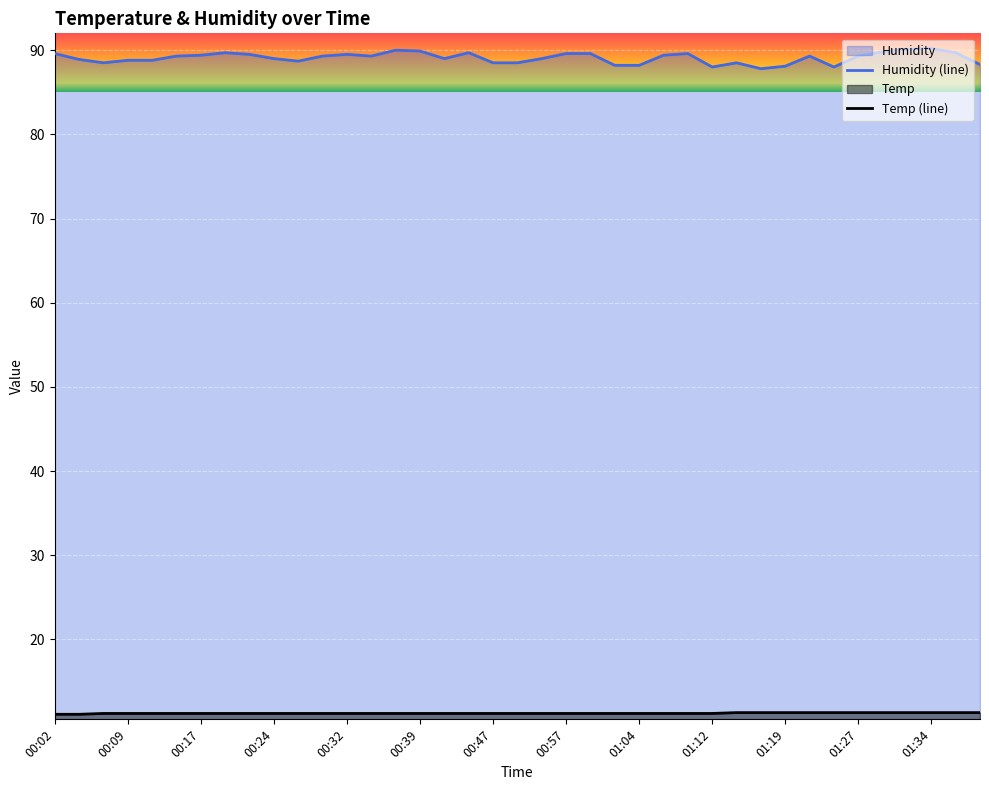

Between 01:27 and 01:07, which is larger?

01:27